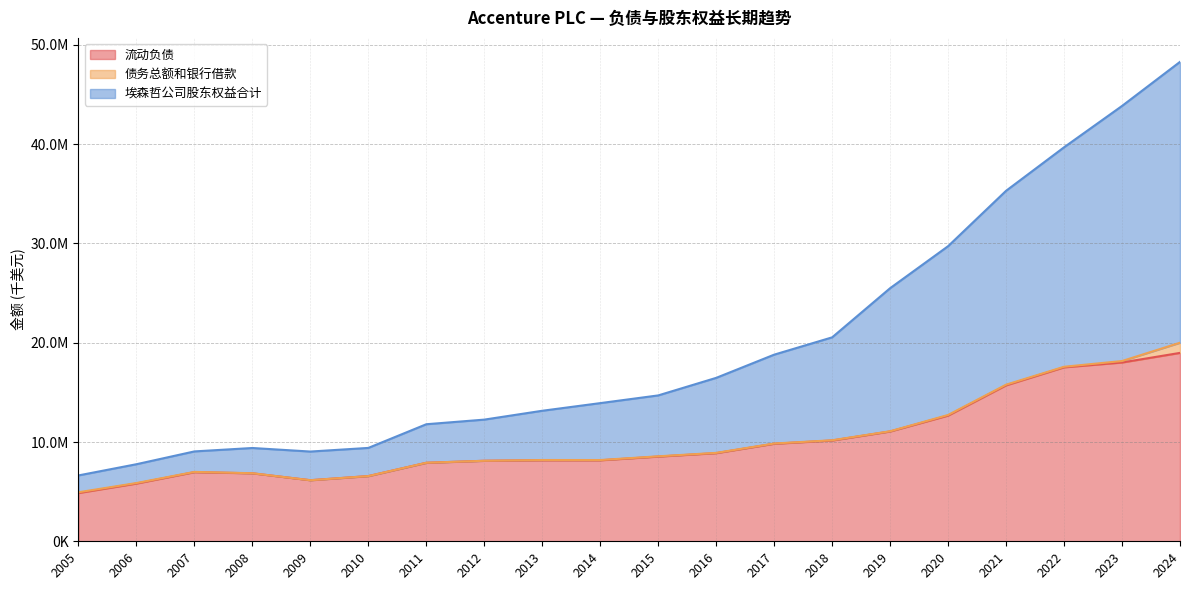

Does the chart have visible grid lines?

Yes